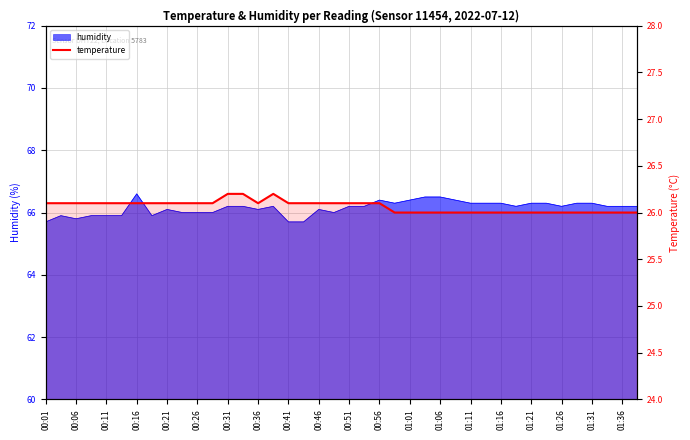

What is the label of the 35th point from the right?

00:26